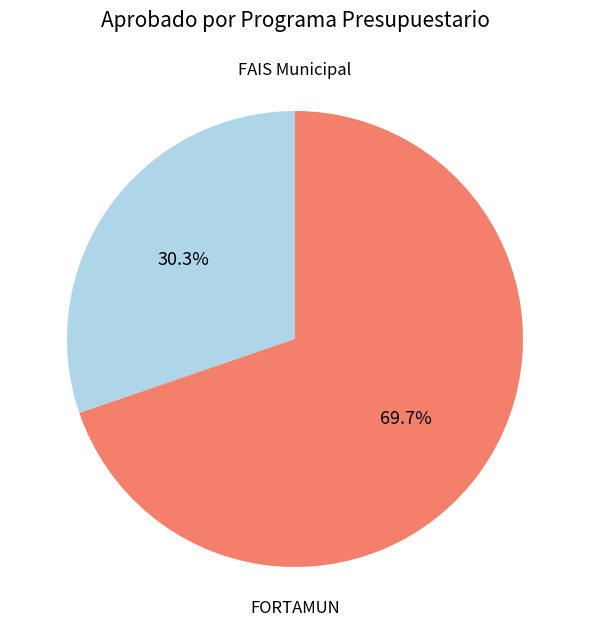

Is there a majority slice in this chart?

Yes